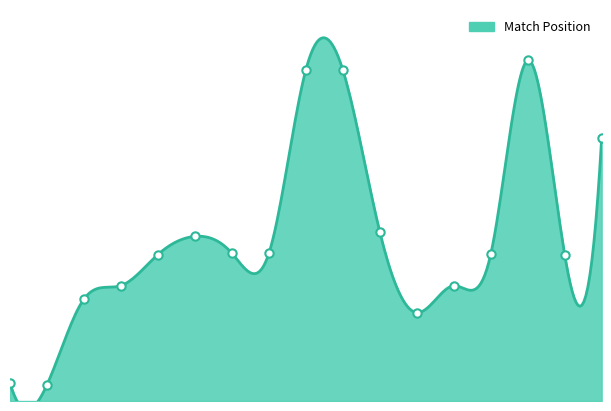

Which has a higher value, 8 or 10?

8